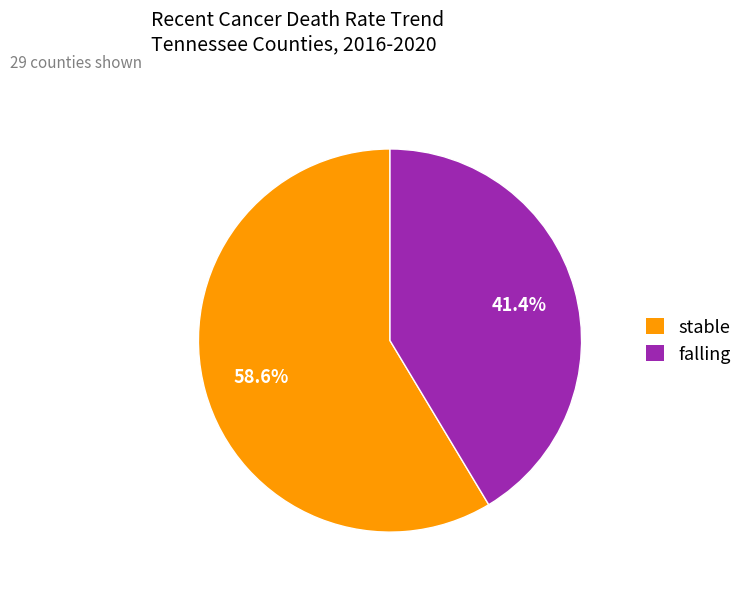

What is the total percentage of stable and falling?

100.0%